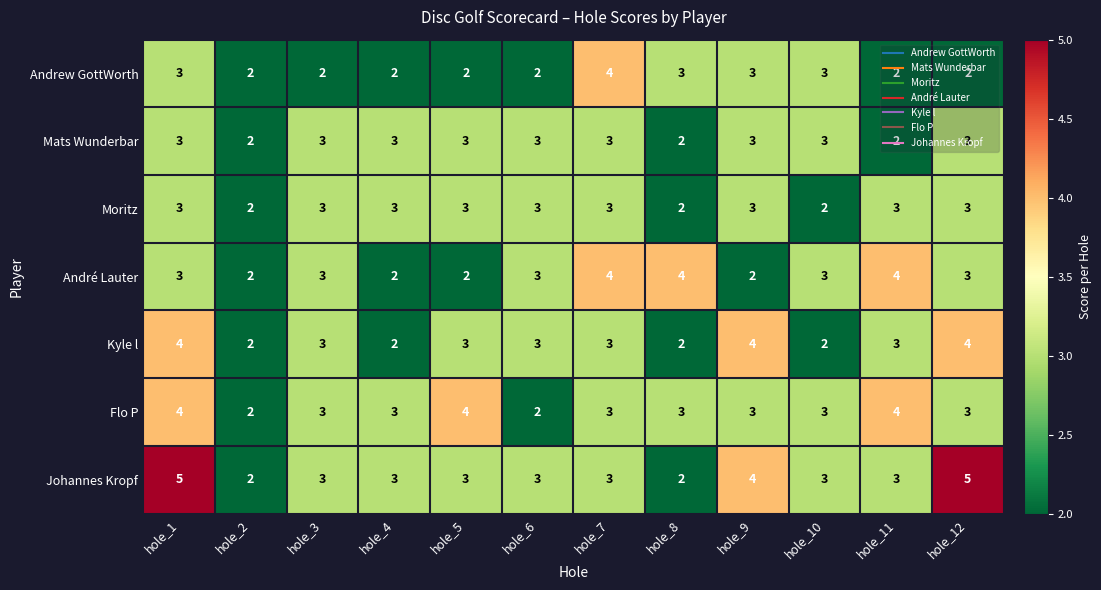

At which category is the sum across all series the highest?

hole_1